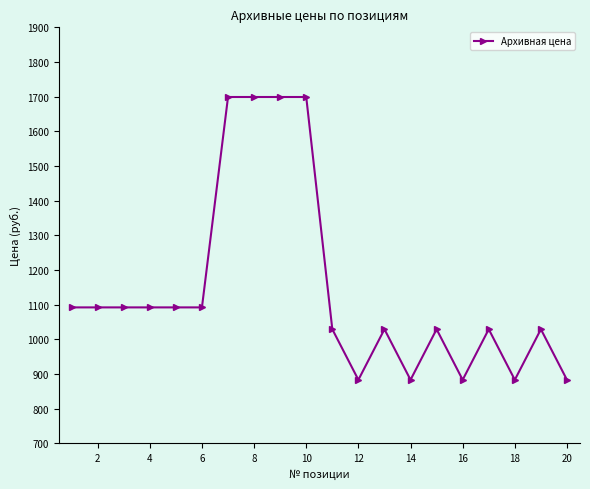

How many lines are shown in the chart?

1